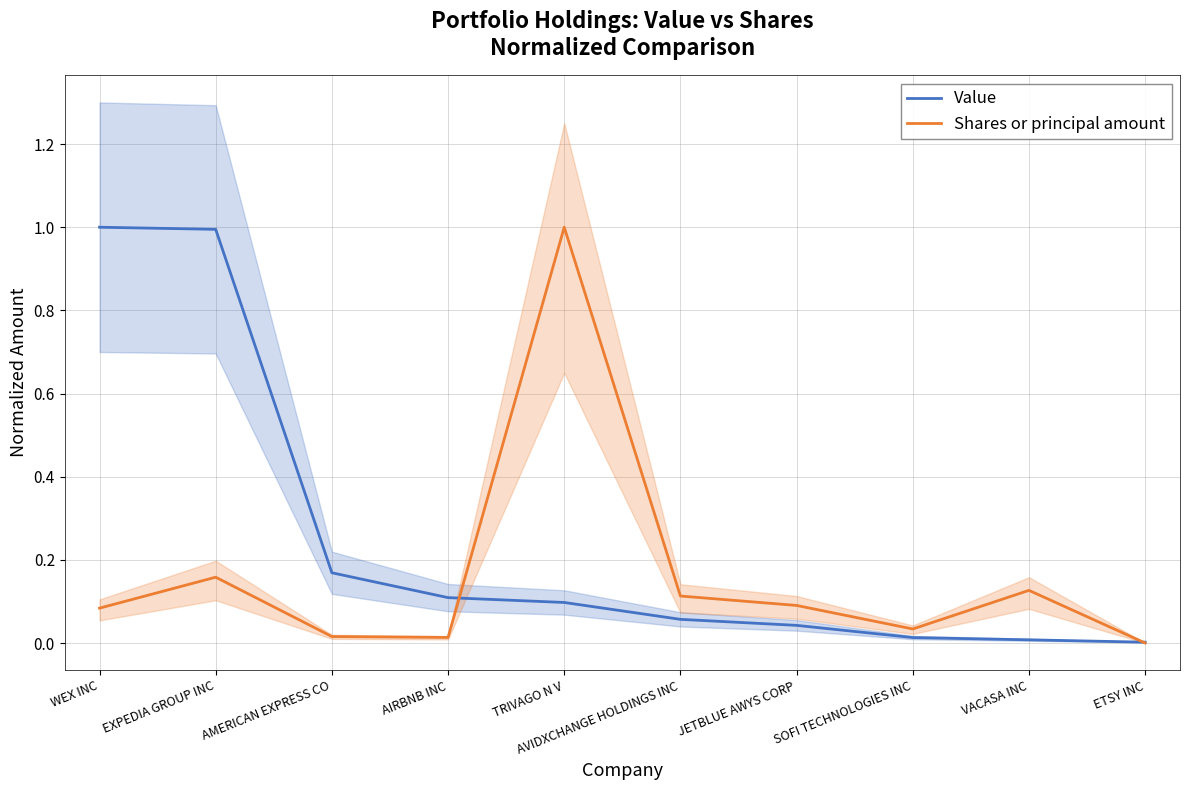

True or false: Value and Shares or principal amount intersect in this chart.

True